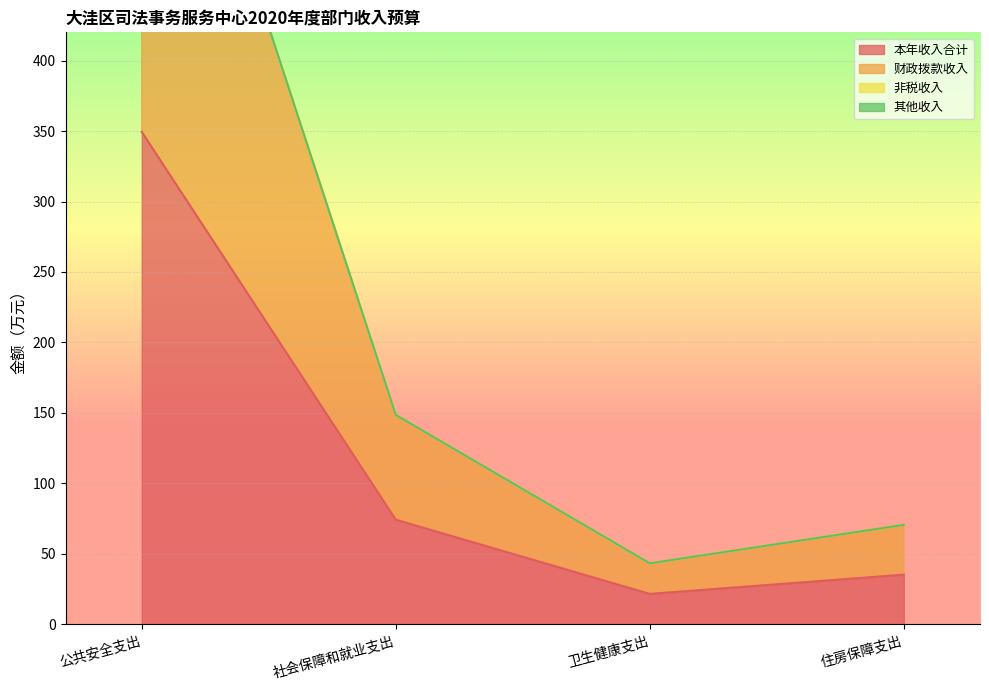

What is the minimum value shown in the chart?

21.7